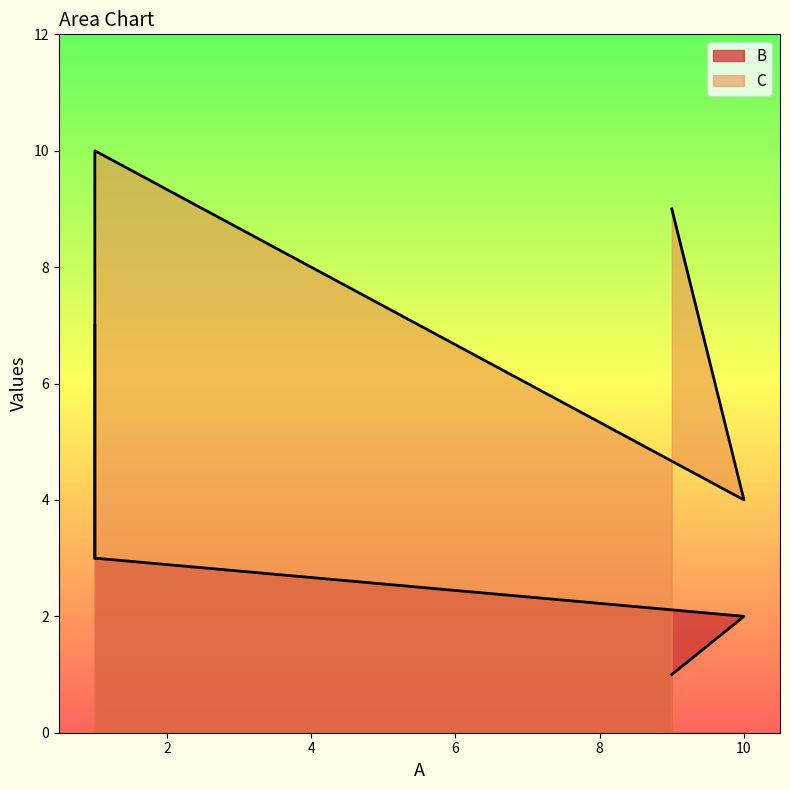

How many C values are between 4 and 10?

3